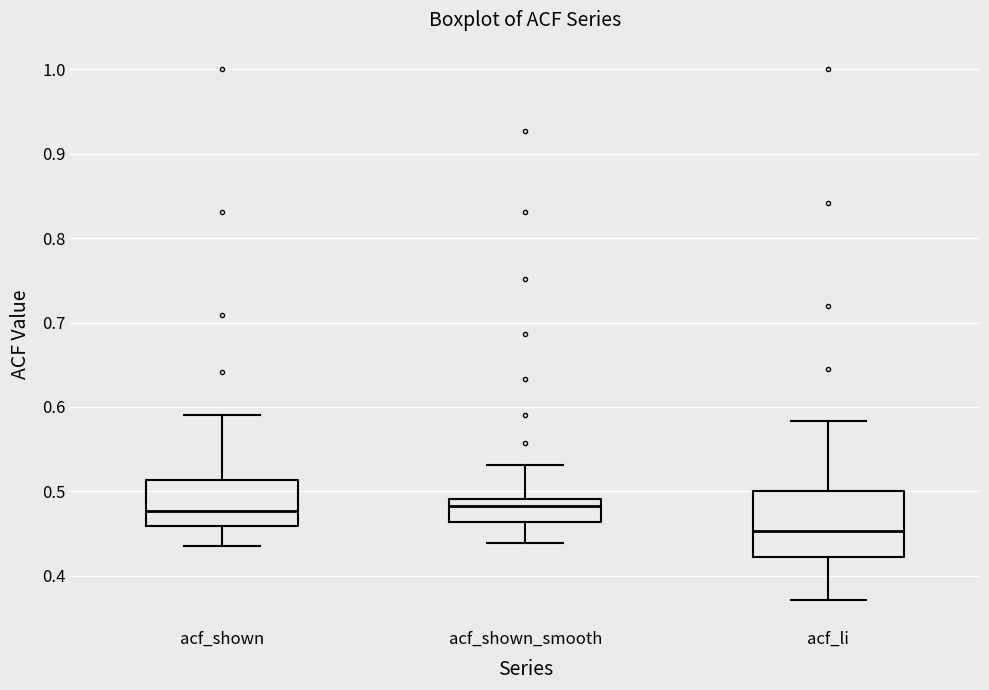

Reading left to right, transcribe this box plot: for each box, give where its median line is, the range the box spans, and where its two whiskers end, as read against the y-axis. The values are not printed on the chart, so give them approximately, as read against the axis.

acf_shown: median 0.48, box 0.46 to 0.51, whiskers 0.44 to 0.59
acf_shown_smooth: median 0.48, box 0.46 to 0.49, whiskers 0.44 to 0.53
acf_li: median 0.45, box 0.42 to 0.50, whiskers 0.37 to 0.58